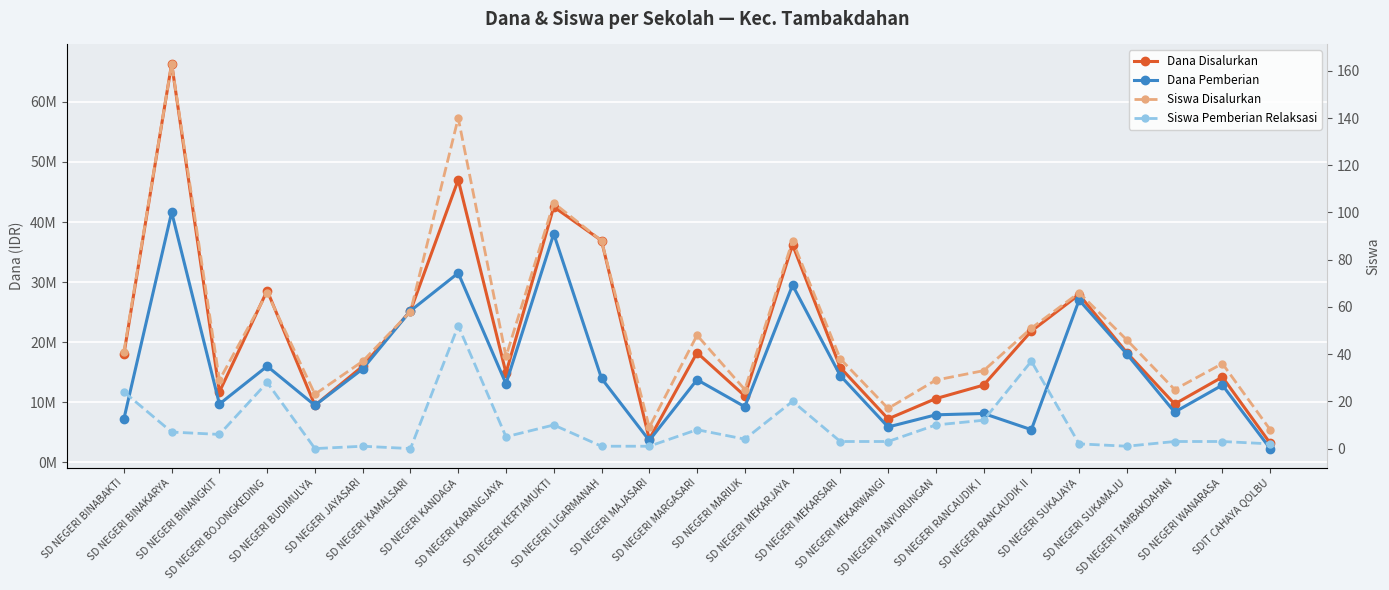

What is the value of the Dana Pemberian point at the 11th from the left?

13950000